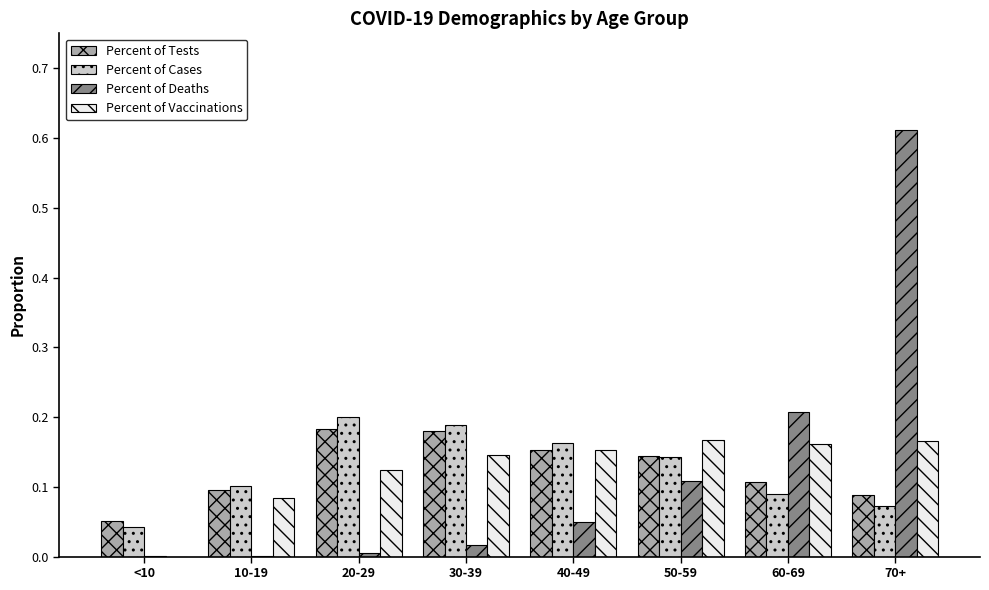

At which category is the sum across all series the highest?

70+